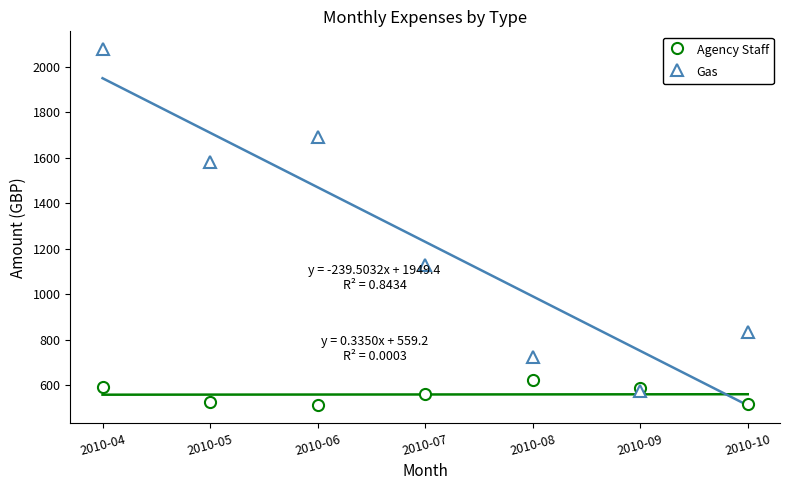

How many data points in Gas are above 1129?

4